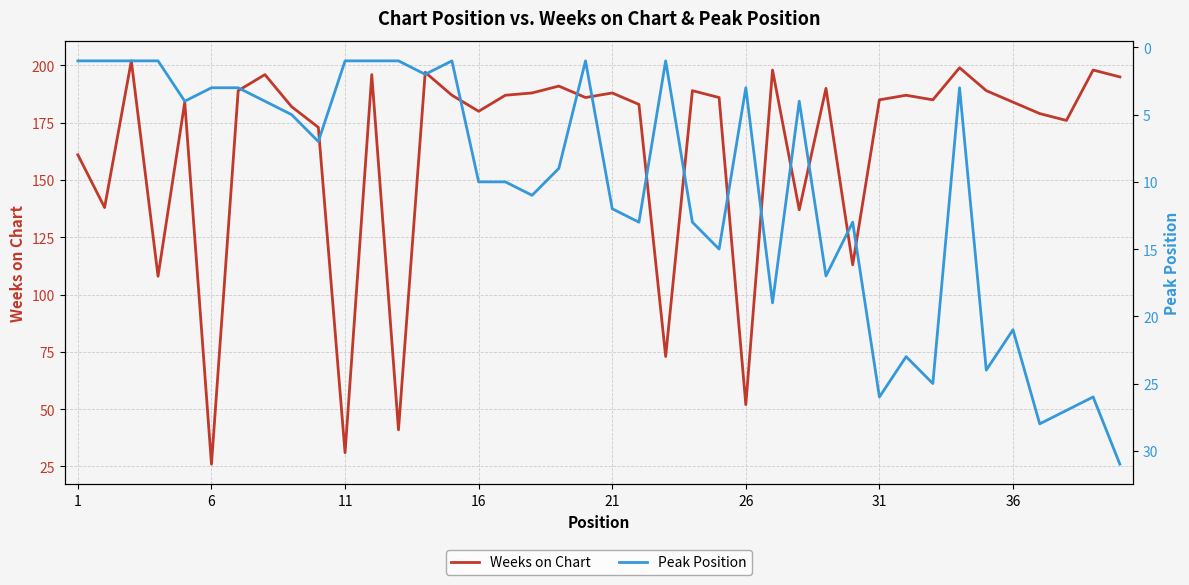

Reading left to right, transcribe all the data shown in this chart.

Weeks on Chart: 161	138	202	108	184	26	189	196	182	173	31	196	41	197	187	180	187	188	191	186	188	183	73	189	186	52	198	137	190	113	185	187	185	199	189	184	179	176	198	195
Peak Position: 1	1	1	1	4	3	3	4	5	7	1	1	1	2	1	10	10	11	9	1	12	13	1	13	15	3	19	4	17	13	26	23	25	3	24	21	28	27	26	31